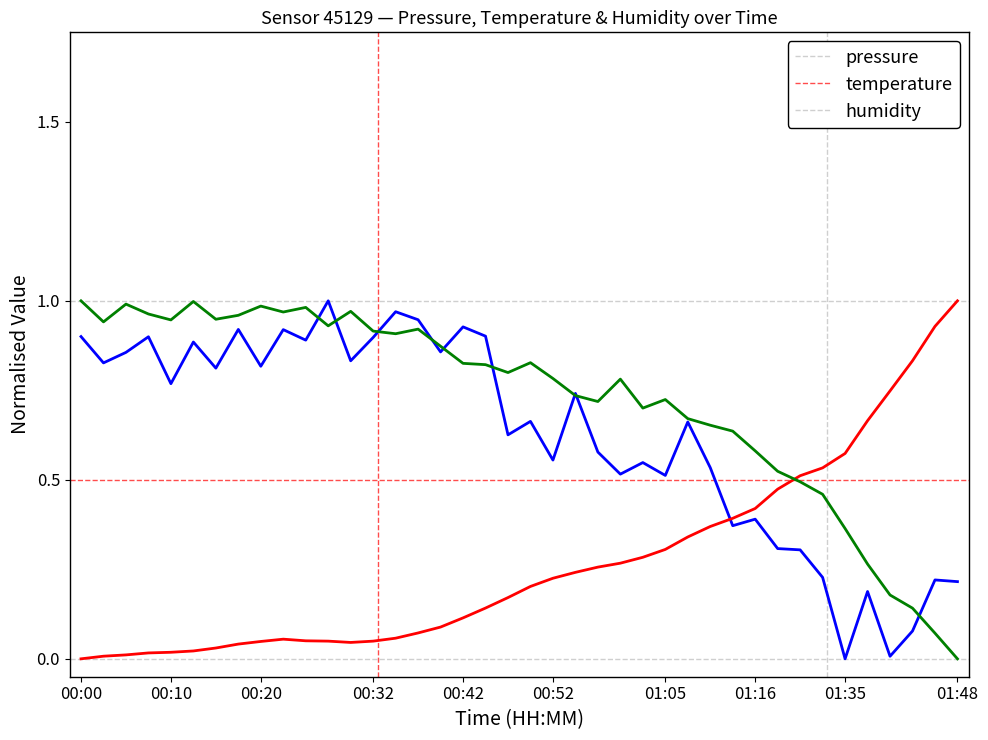

How many lines are shown in the chart?

3